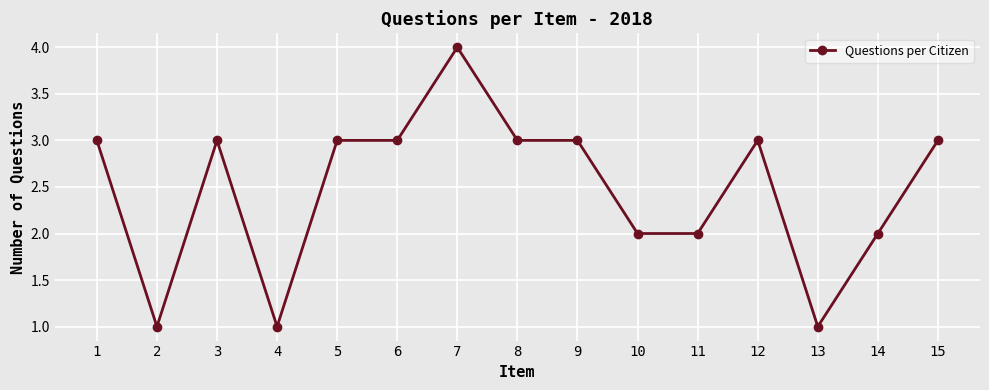

Count the values in the range 2 to 3.

11